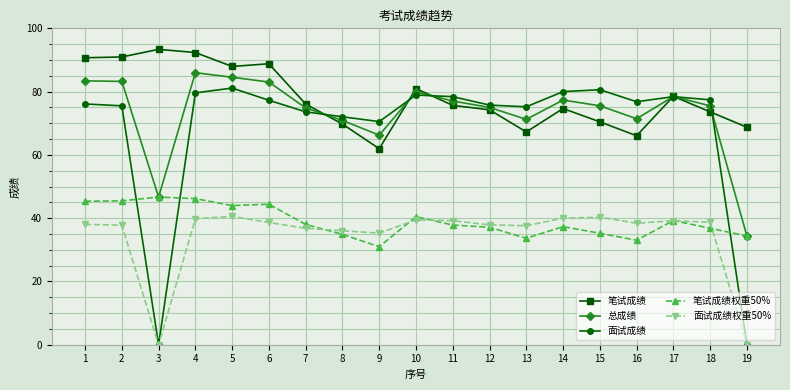

What is the value of the 笔试成绩权重50% point at the 7th from the left?

38.0